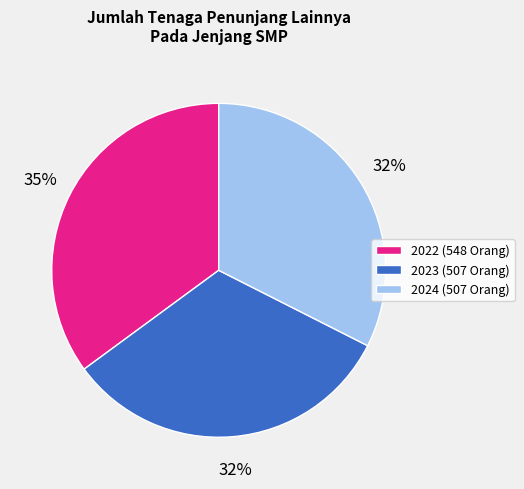

Do 2023 and 2024 together represent more than half of the pie?

Yes